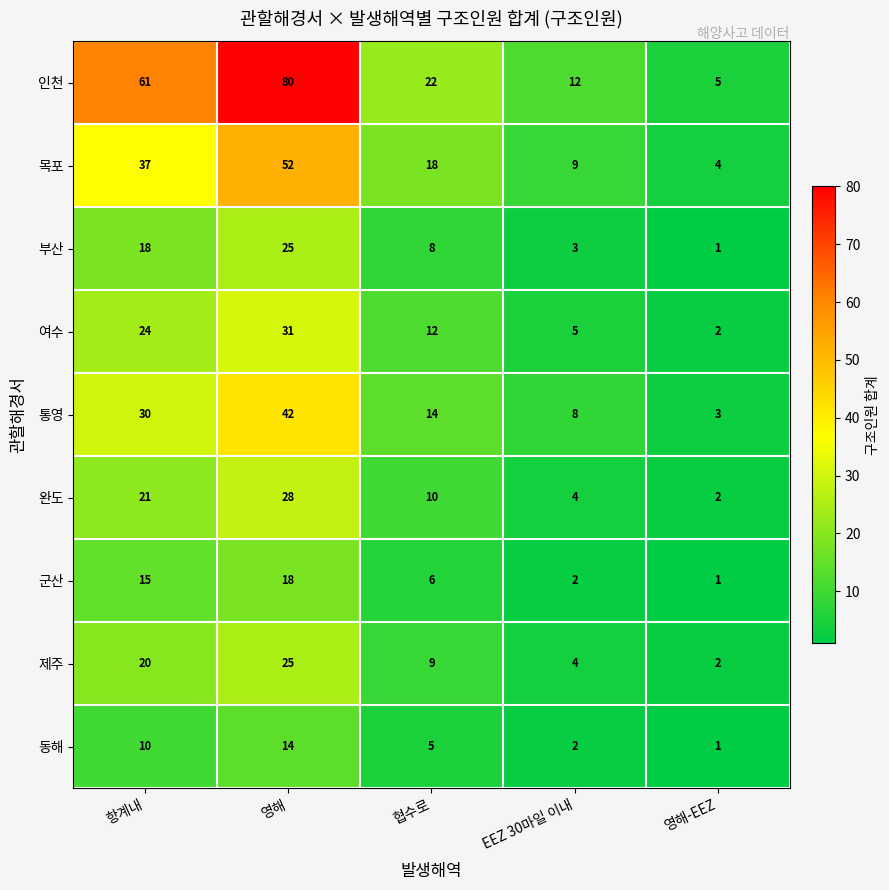

What is the difference between the 인천 values at 영해-EEZ and 협수로?

17